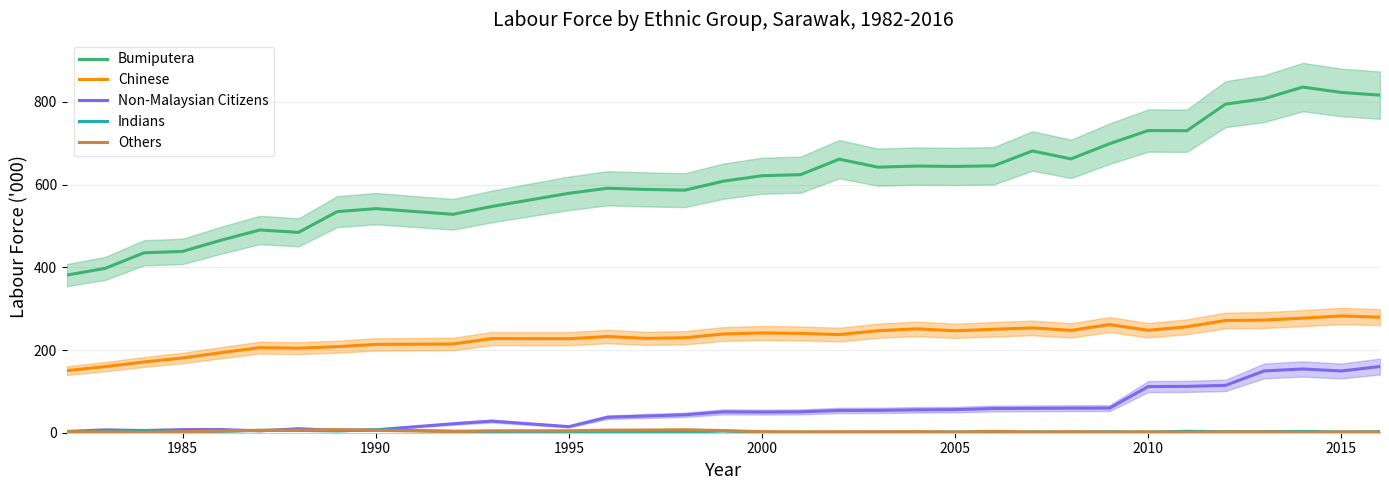

Rank the series by their maximum value, from lowest to highest.

Indians, Others, Non-Malaysian Citizens, Chinese, Bumiputera